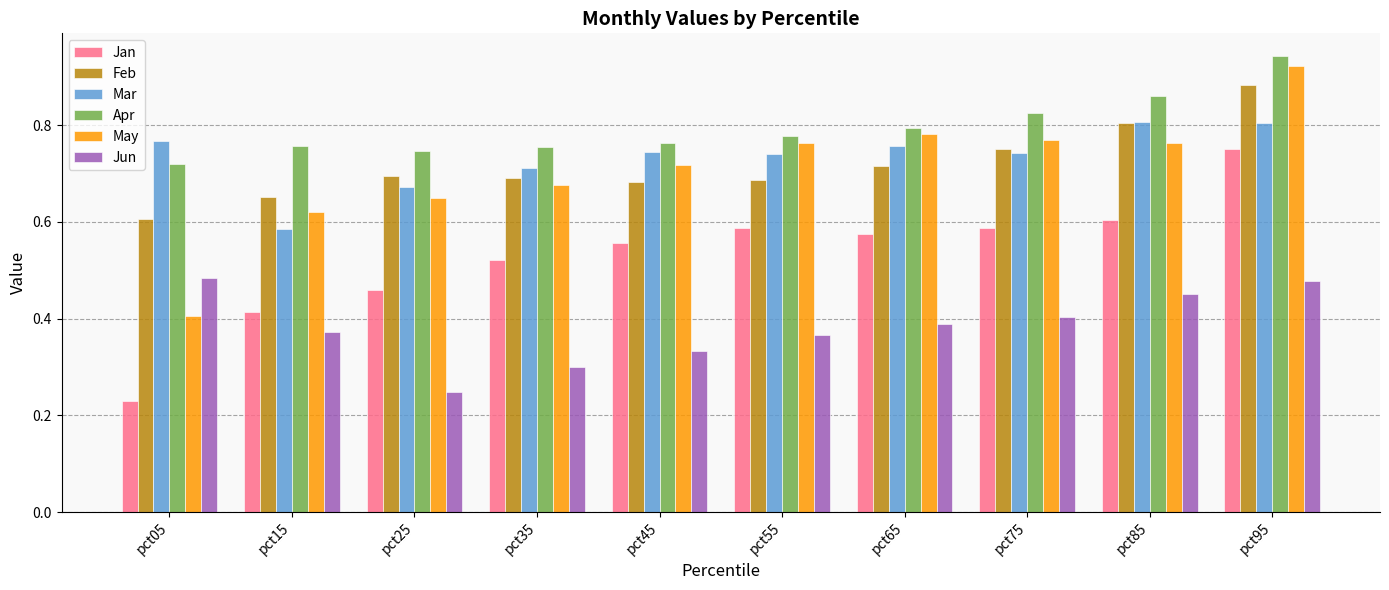

Which category has the lowest value across all series?

pct05